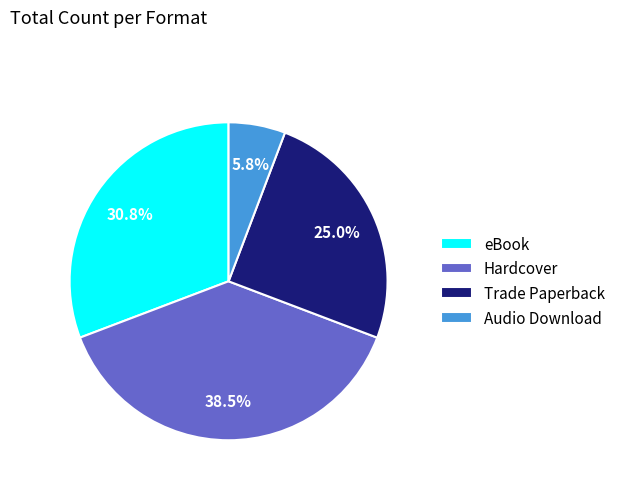

To the nearest percent, what is the average slice percentage?

25%